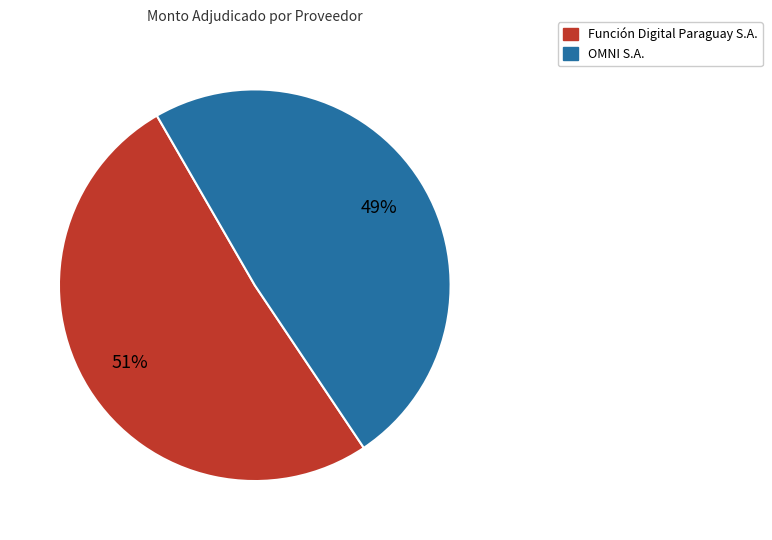

True or false: OMNI S.A. accounts for 49% of the total.

True